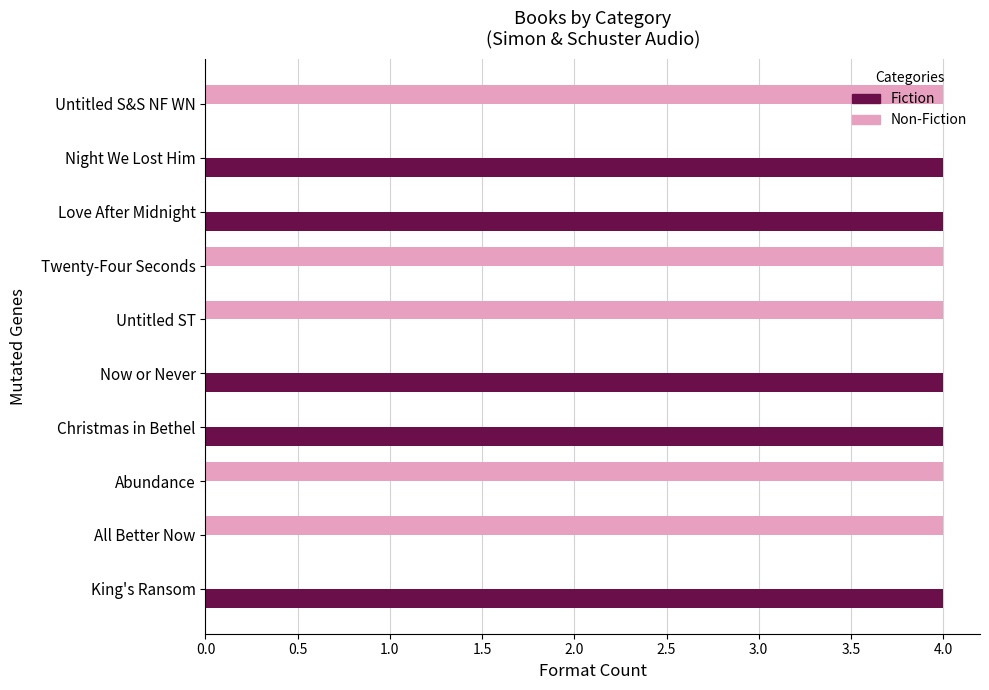

The Fiction series shows -3 at Untitled ST. True or false?

False